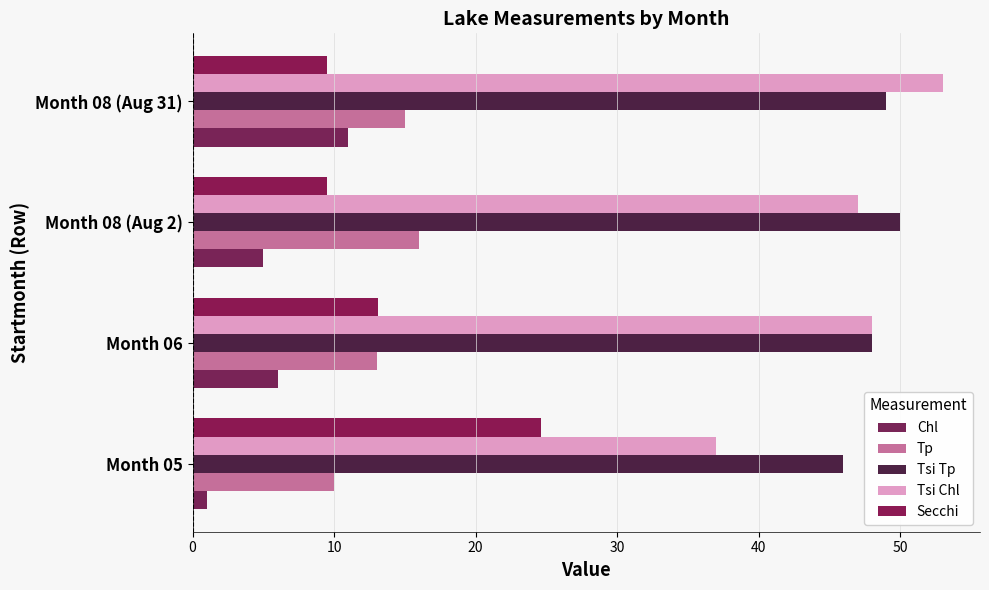

What are all the series names shown in the legend?

Chl, Tp, Tsi Tp, Tsi Chl, Secchi